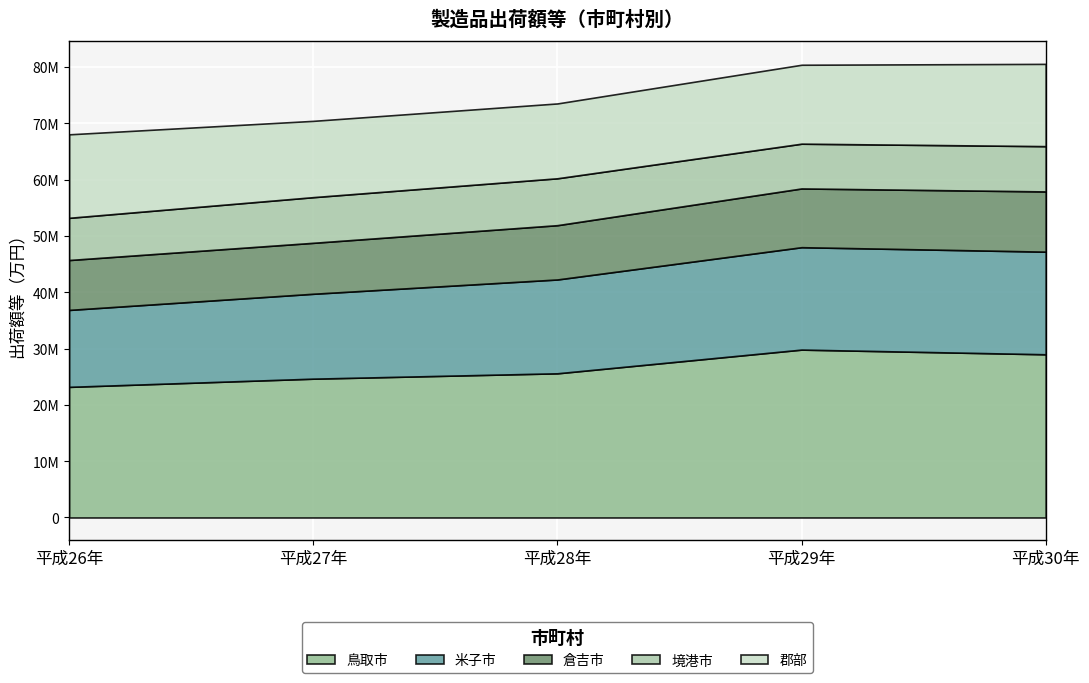

Count the number of categories in the chart.

5